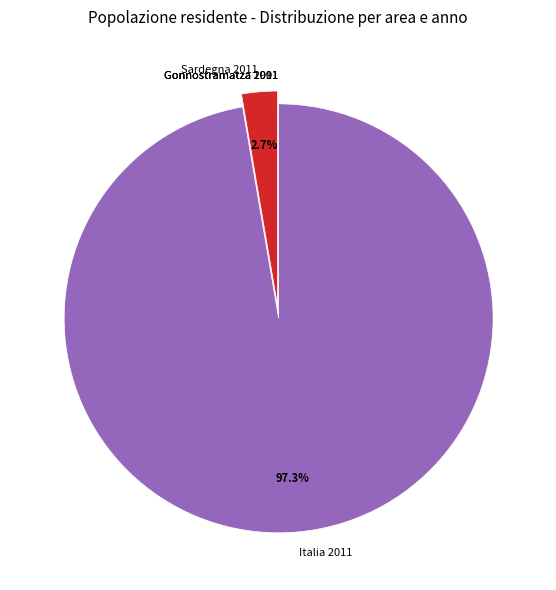

What portion of the pie excludes Italia 2011?

2.7%